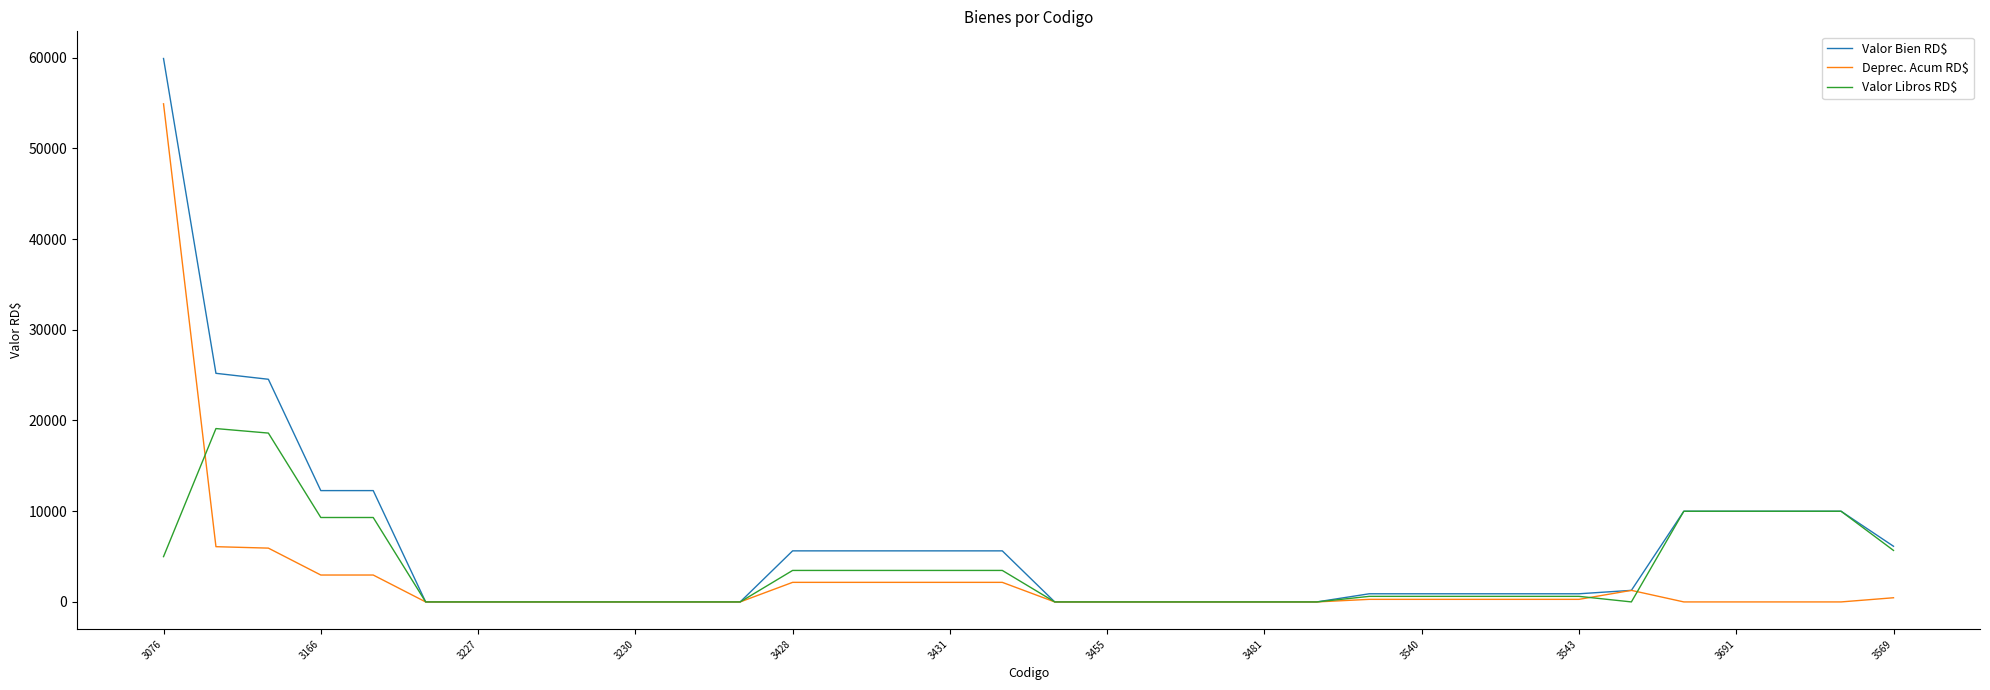

Which series has the largest range (max minus min)?

Valor Bien RD$